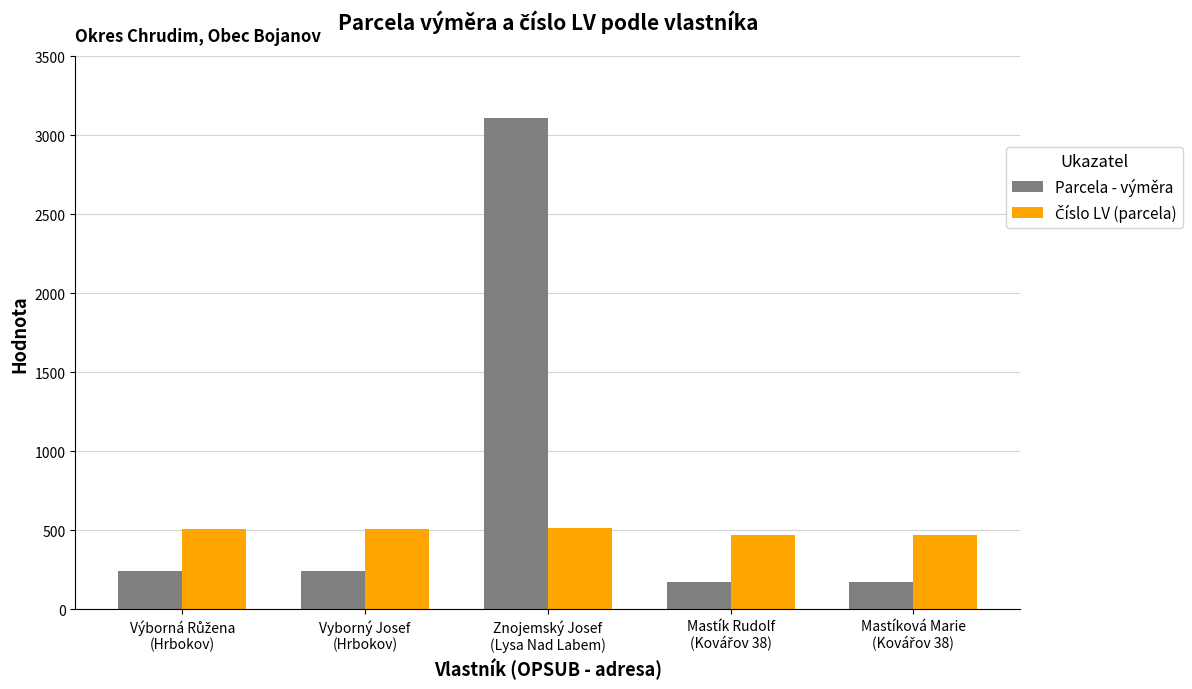

What is the maximum value for Parcela - výměra?

3111